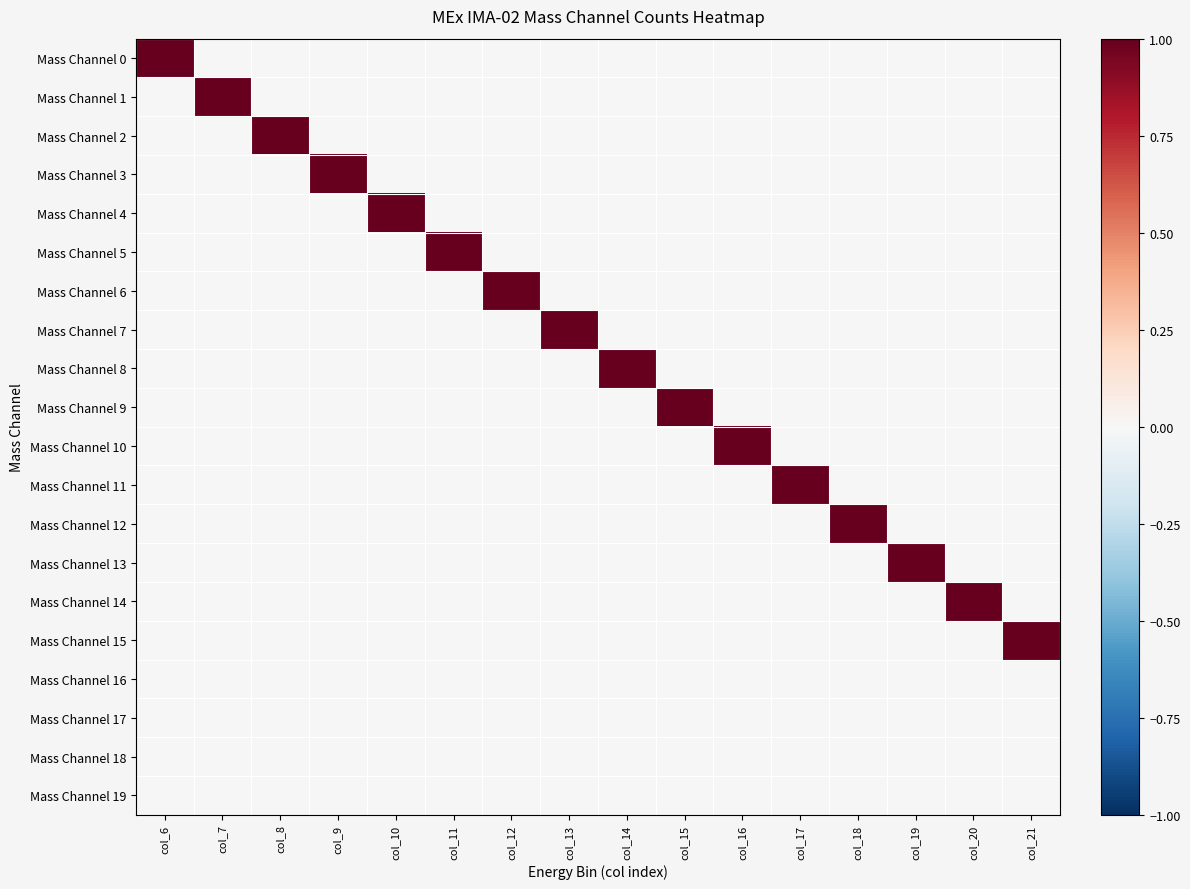

At which category is the sum across all series the highest?

col_6